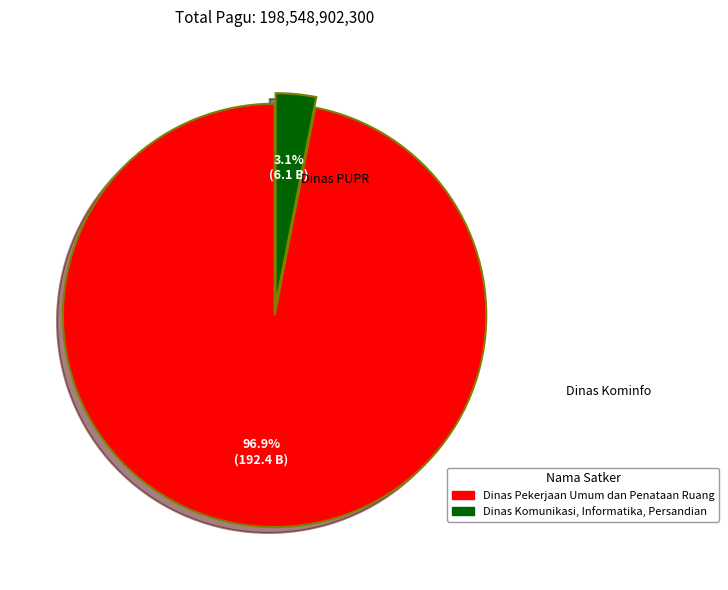

Does any single category account for the majority?

Yes